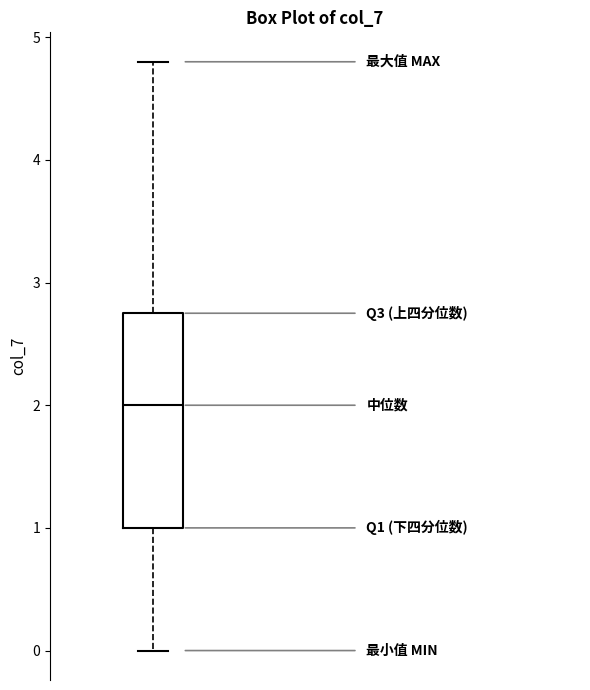

Transcribe this box plot: give where the median line is, the range the box spans, and where the two whiskers end, as read against the y-axis. The values are not printed on the chart, so give them approximately, as read against the axis.

median 2.0, box 1.0 to 2.8, whiskers 0.0 to 4.8